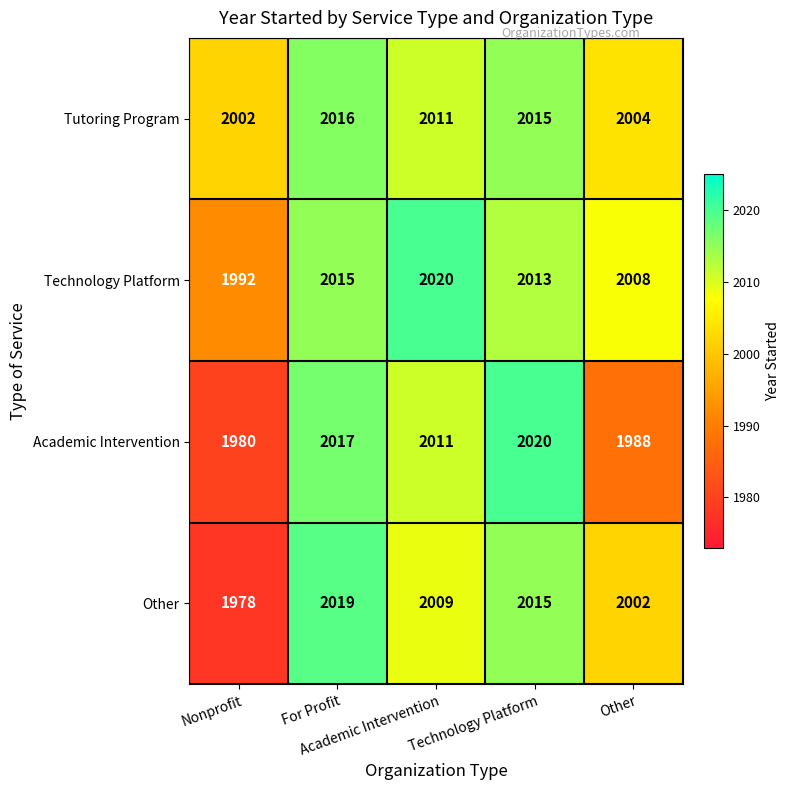

What is the greatest value displayed?

2020